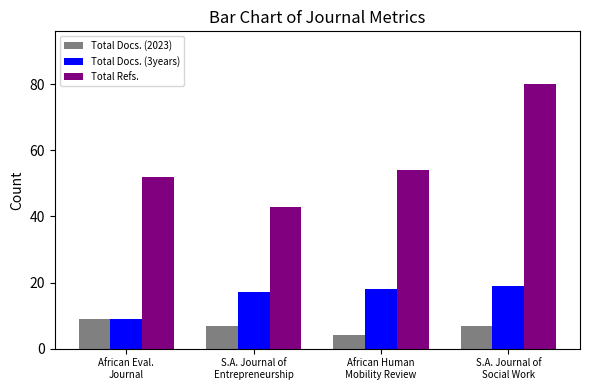

What are all the series names shown in the legend?

Total Docs. (2023), Total Docs. (3years), Total Refs.